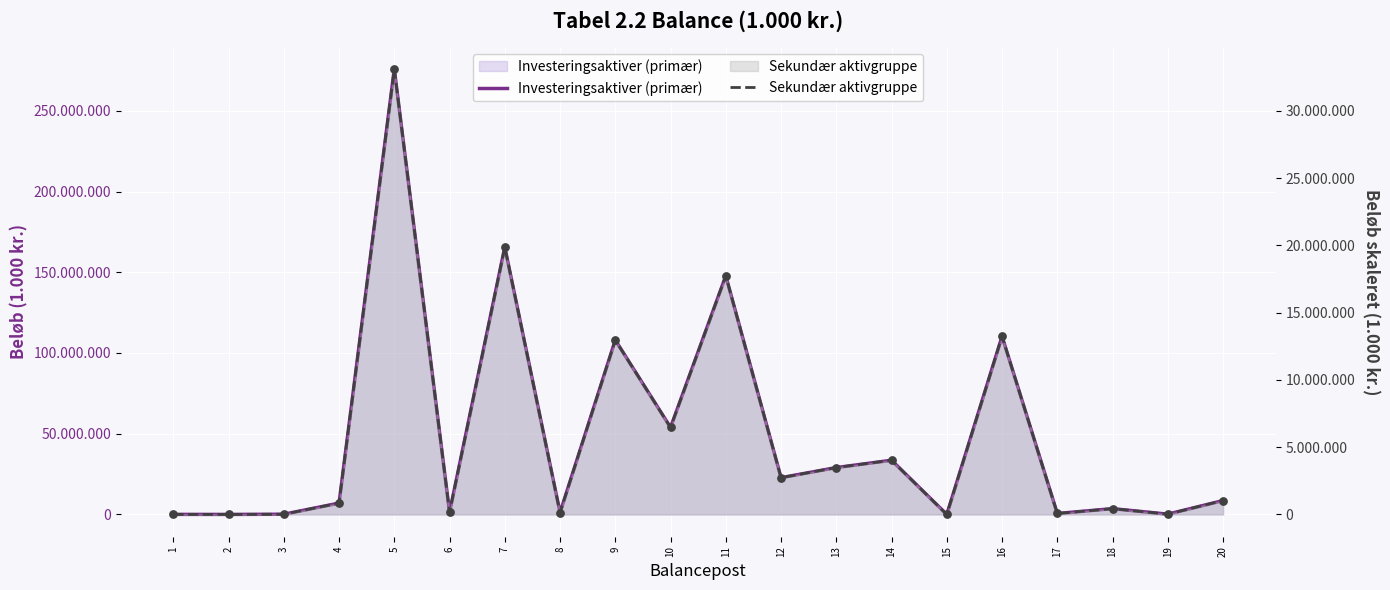

Which series has the largest total across all categories?

Investeringsaktiver (primær)